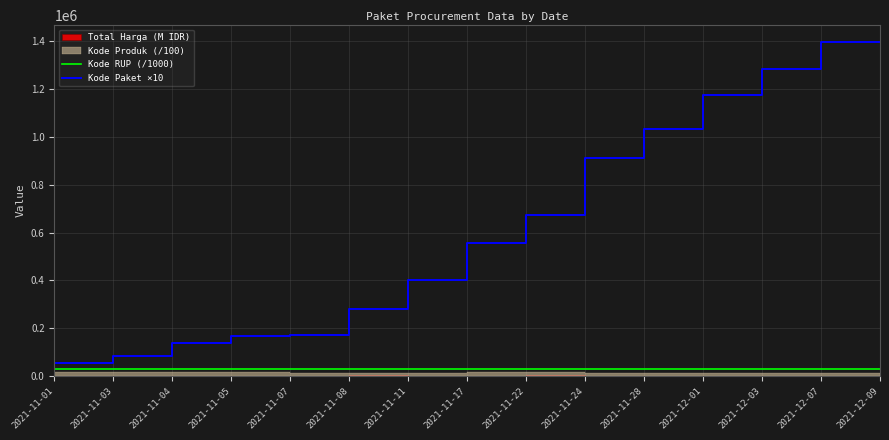

At how many categories does at least one series exceed 1111957?

3